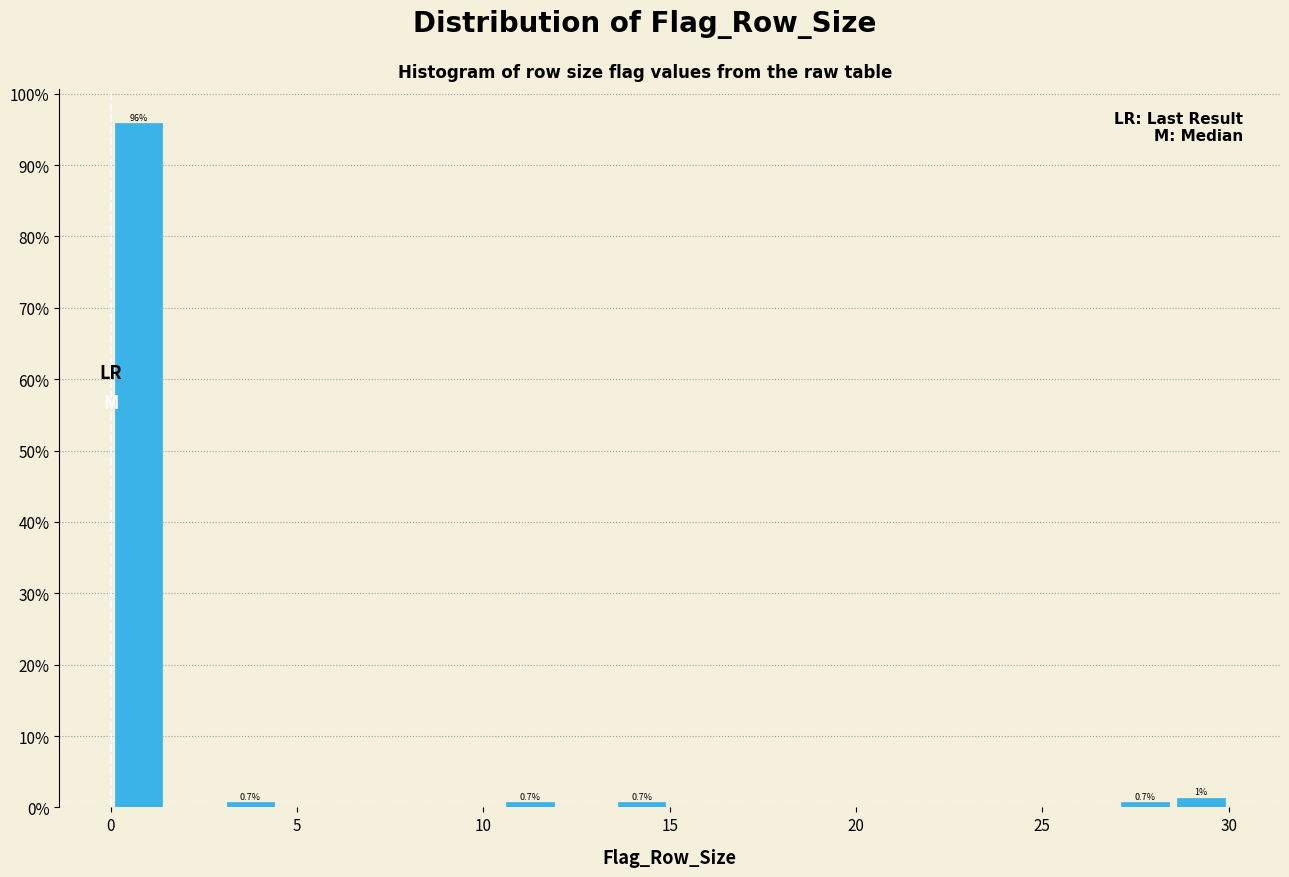

Read against the x-axis, roughly where is the centre of the tallest bar?

1.0